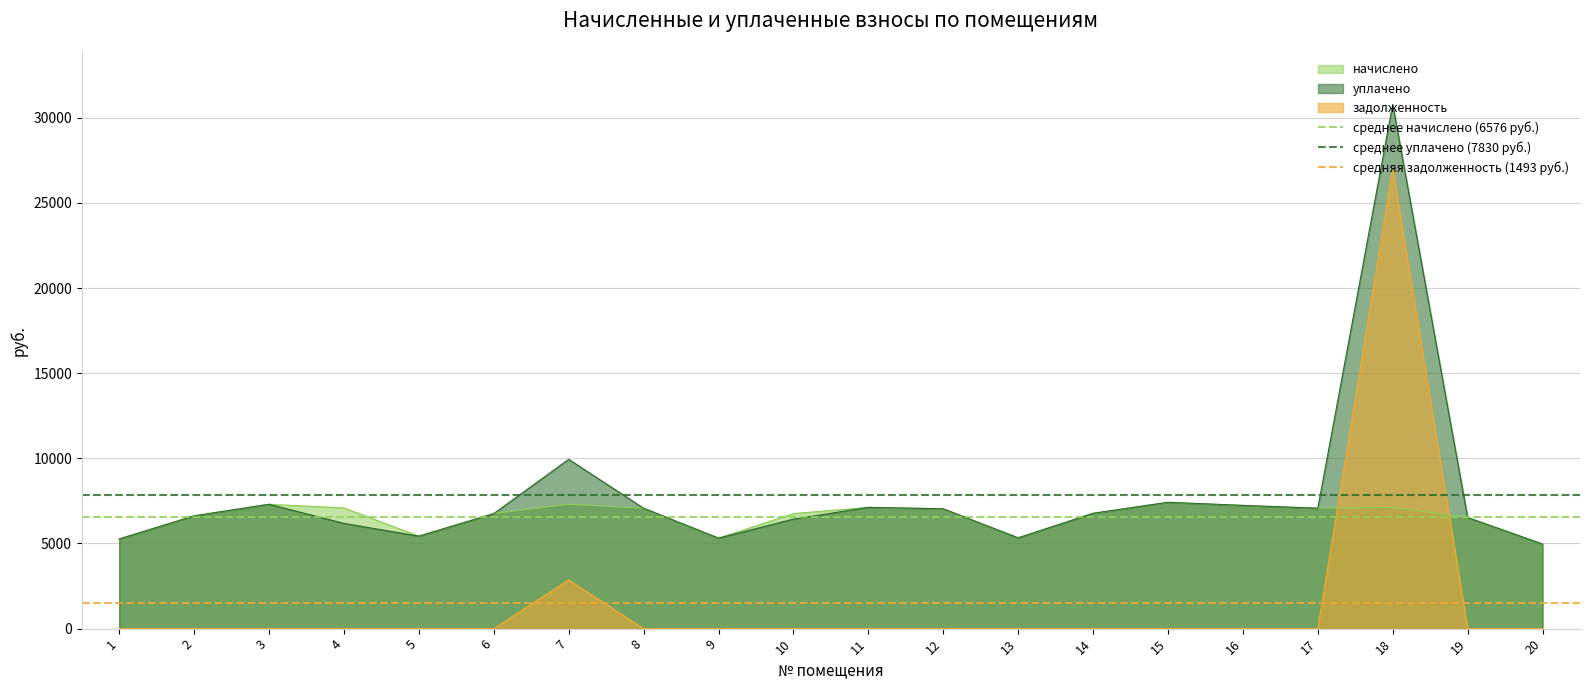

After their last crossing, which series has the higher values: начислено or задолженность?

начислено